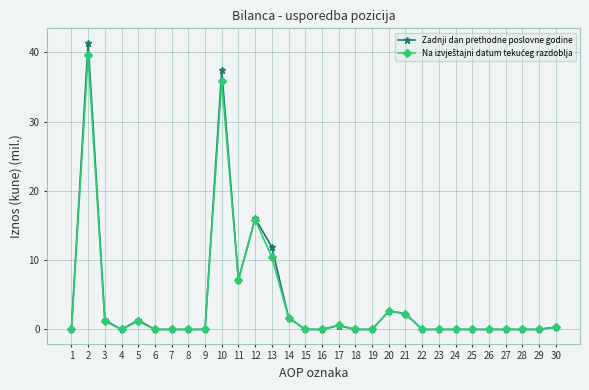

Which series has the largest range (max minus min)?

Zadnji dan prethodne poslovne godine